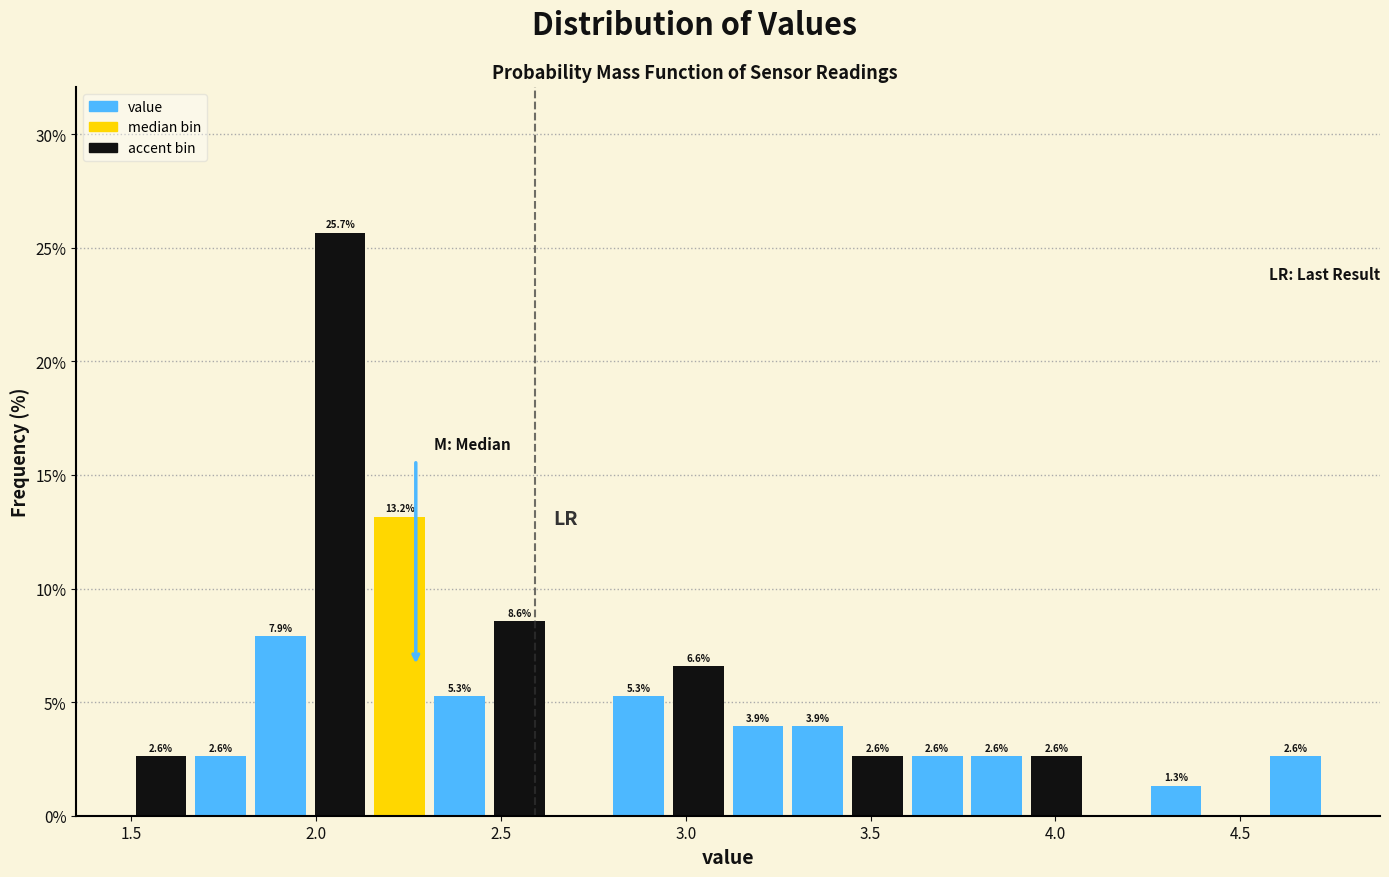

Read against the x-axis, roughly where is the centre of the tallest bar?

2.05